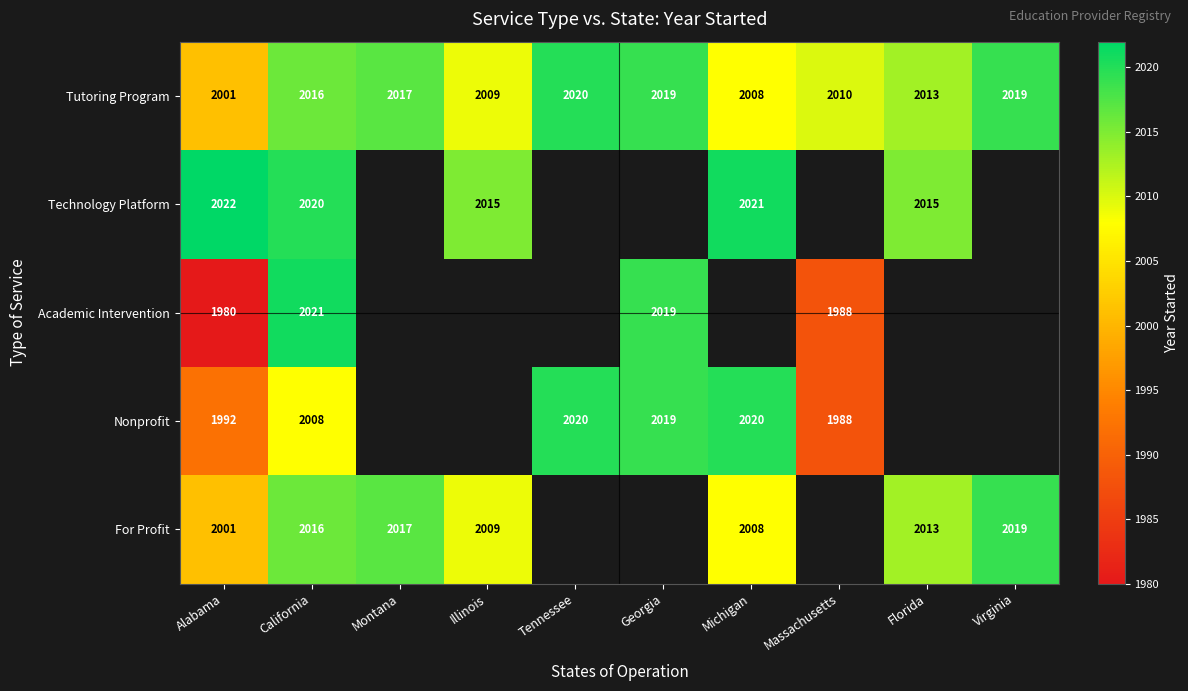

What is the spread (max minus min) of values at Alabama?

42